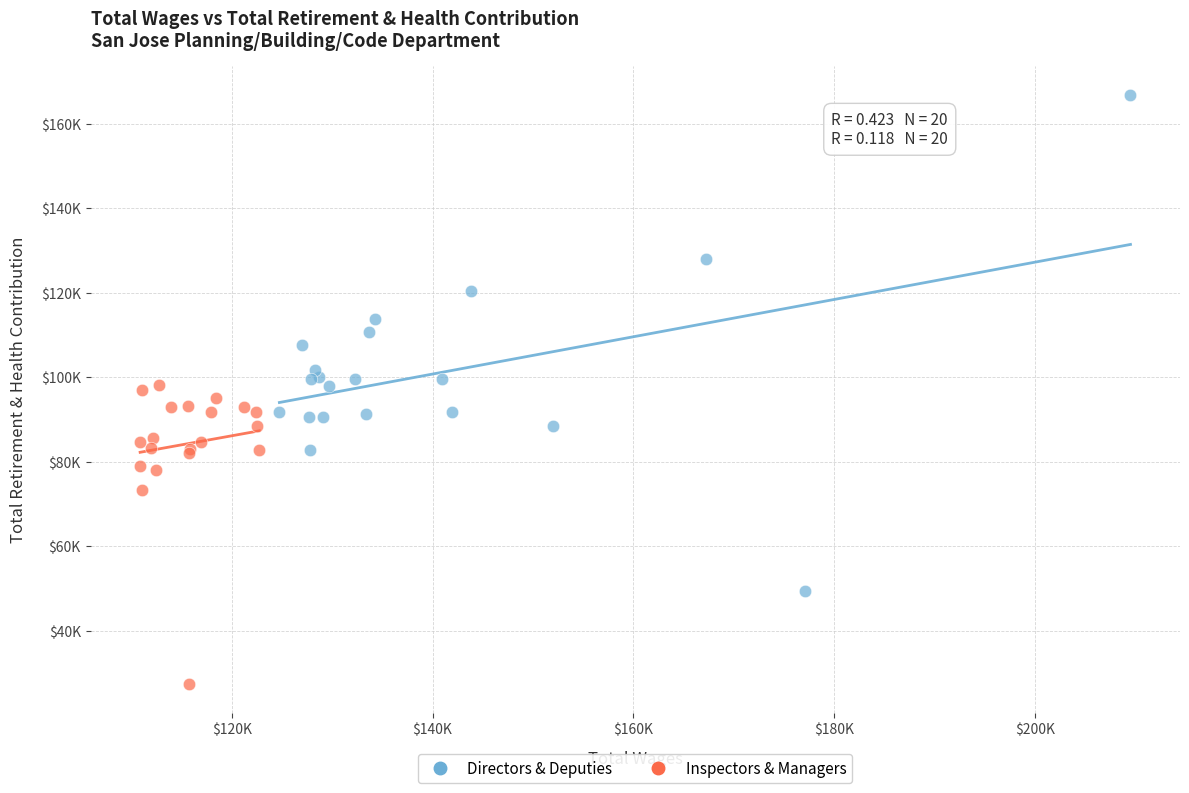

What are all the series names shown in the legend?

Directors & Deputies, Inspectors & Managers